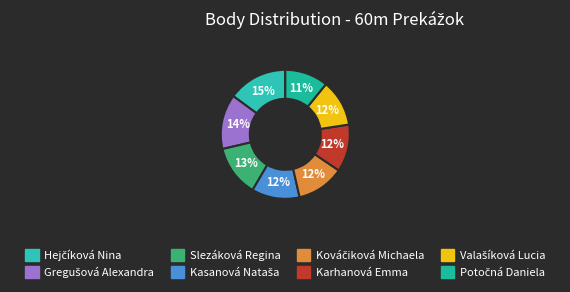

Count the number of slices in the pie.

8